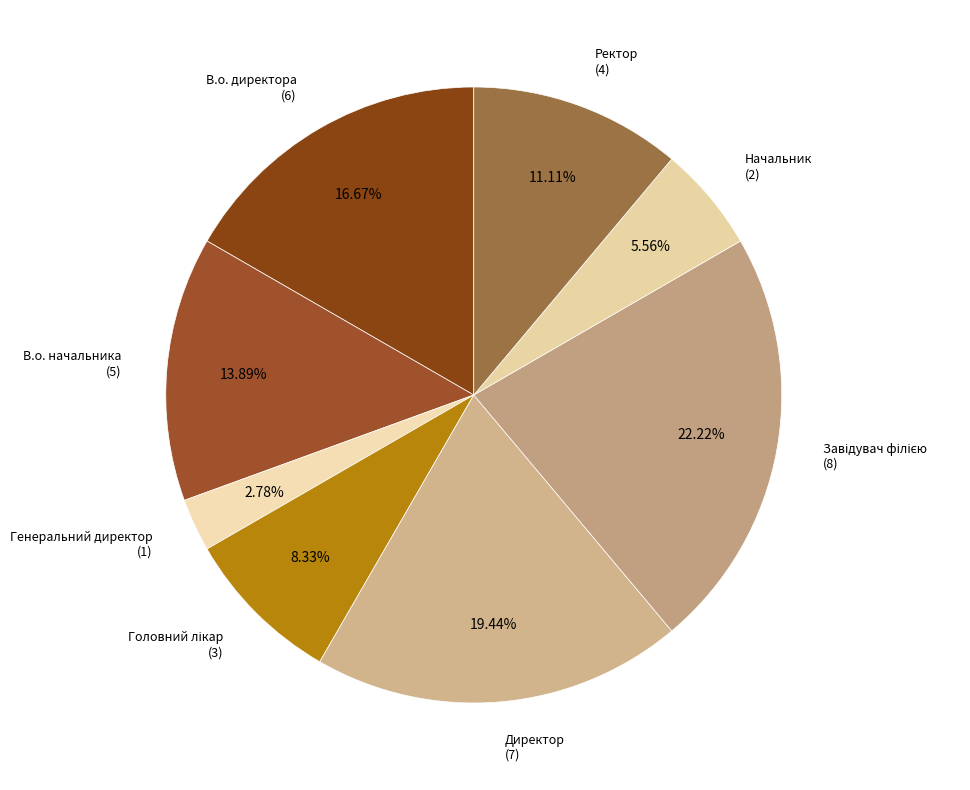

Which slice is the smallest?

Генеральний директор